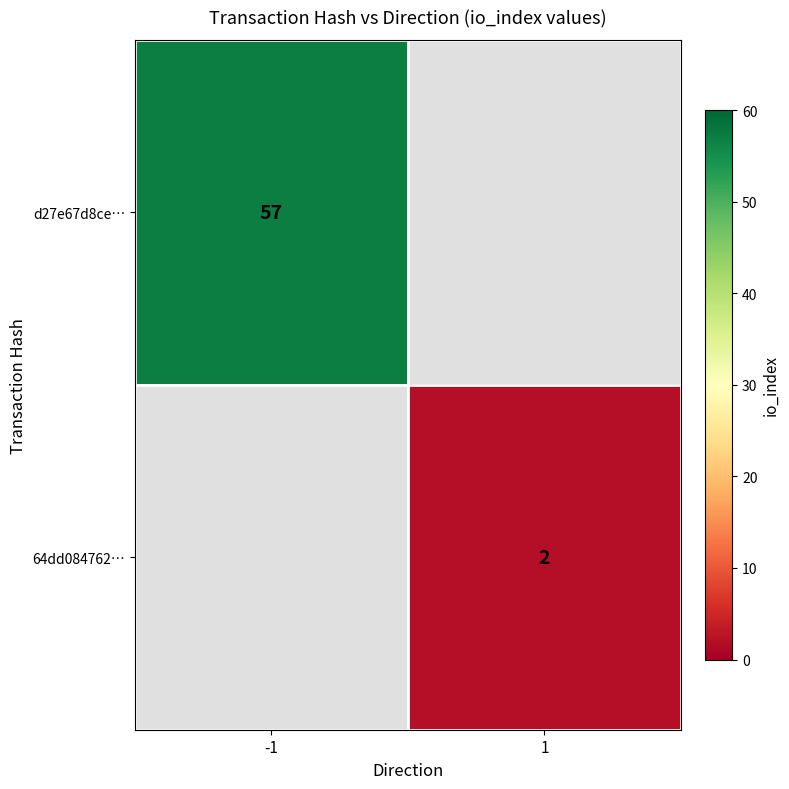

Is it true that 64dd084762… equals 2 at 1?

True